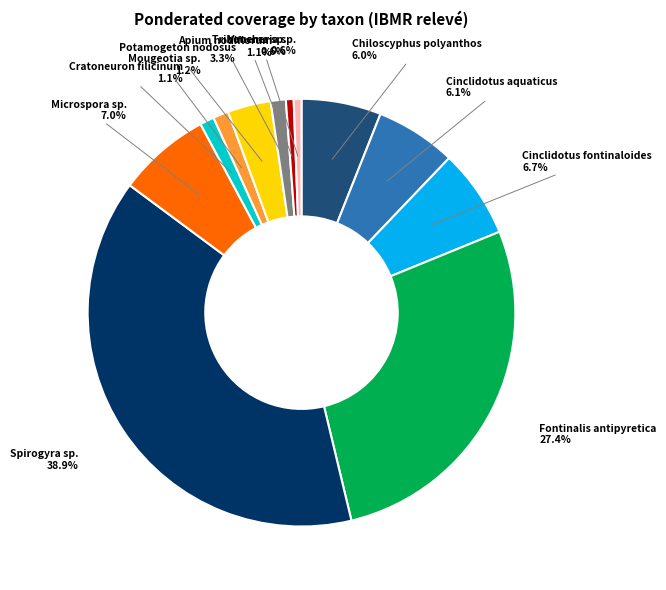

True or false: Apium nodiflorum accounts for 1% of the total.

True